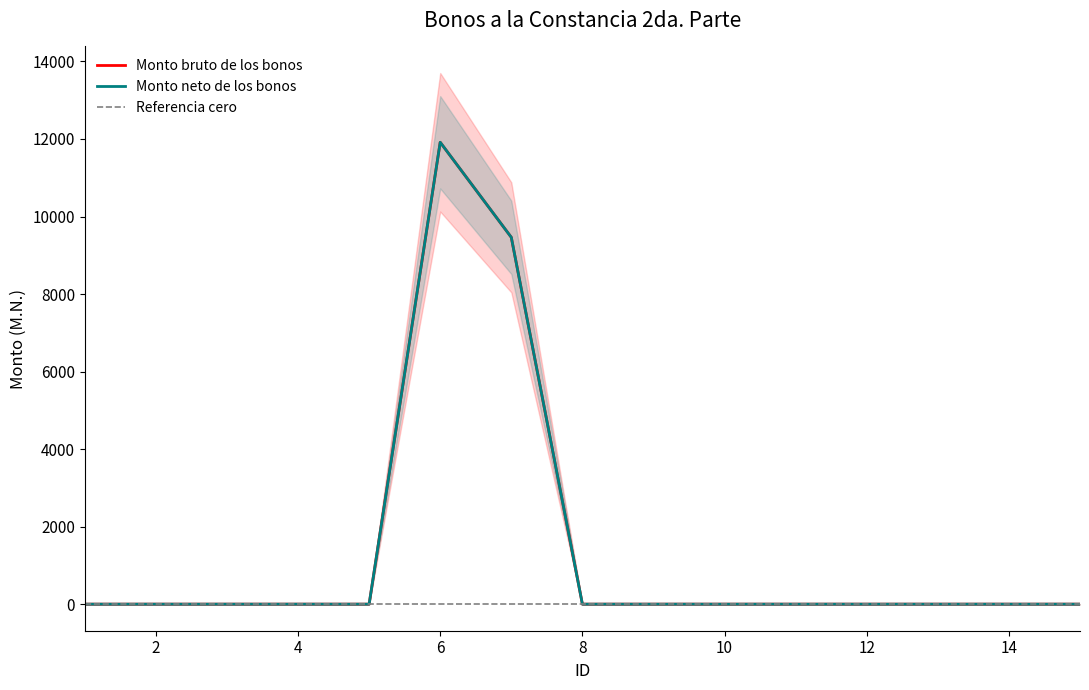

True or false: Monto bruto de los bonos has a value of 0.0 at 1.

True